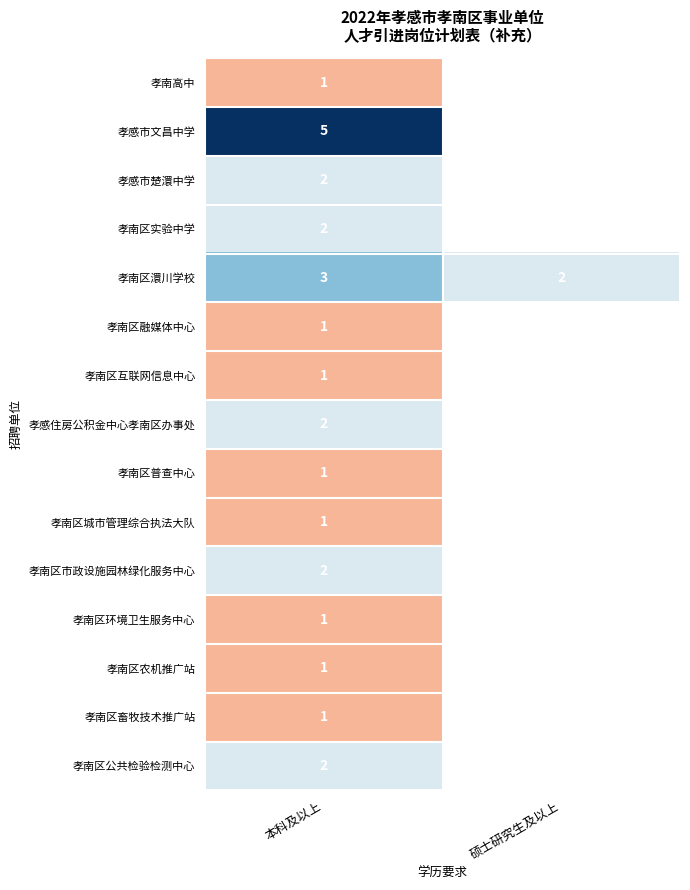

What is the spread (max minus min) of values at 本科及以上?

4